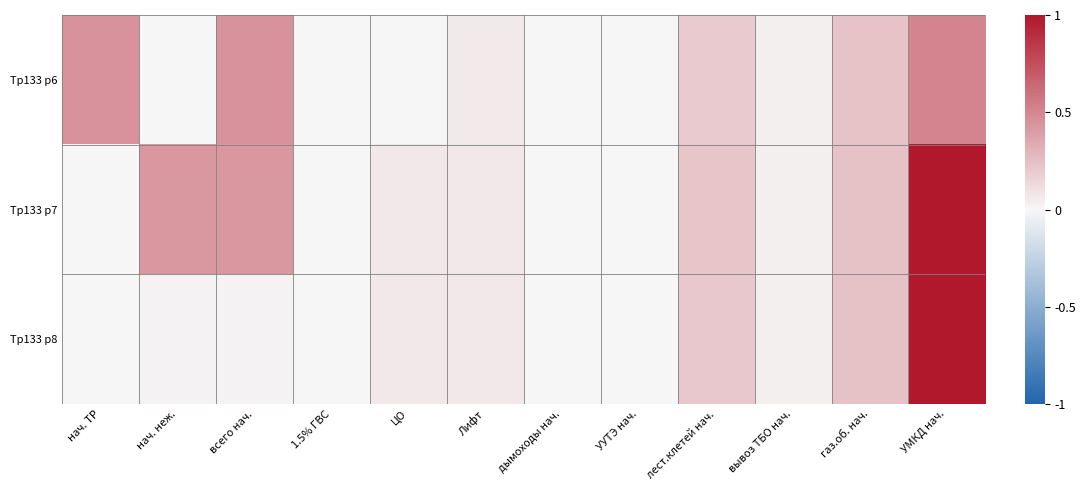

Which series has the largest total across all categories?

Тр133 р7